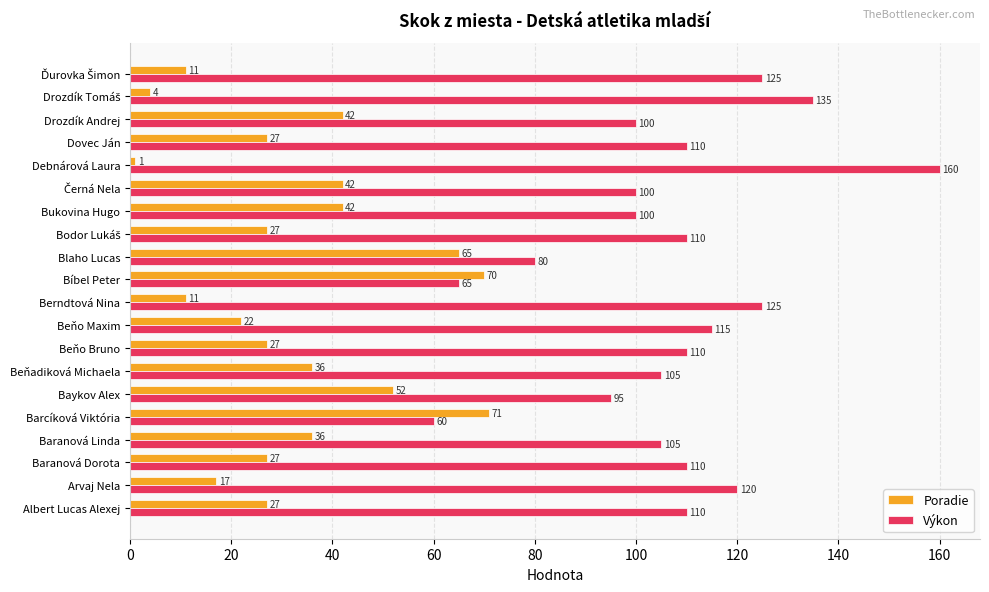

List the series in order of their peak value, lowest first.

Poradie, Výkon